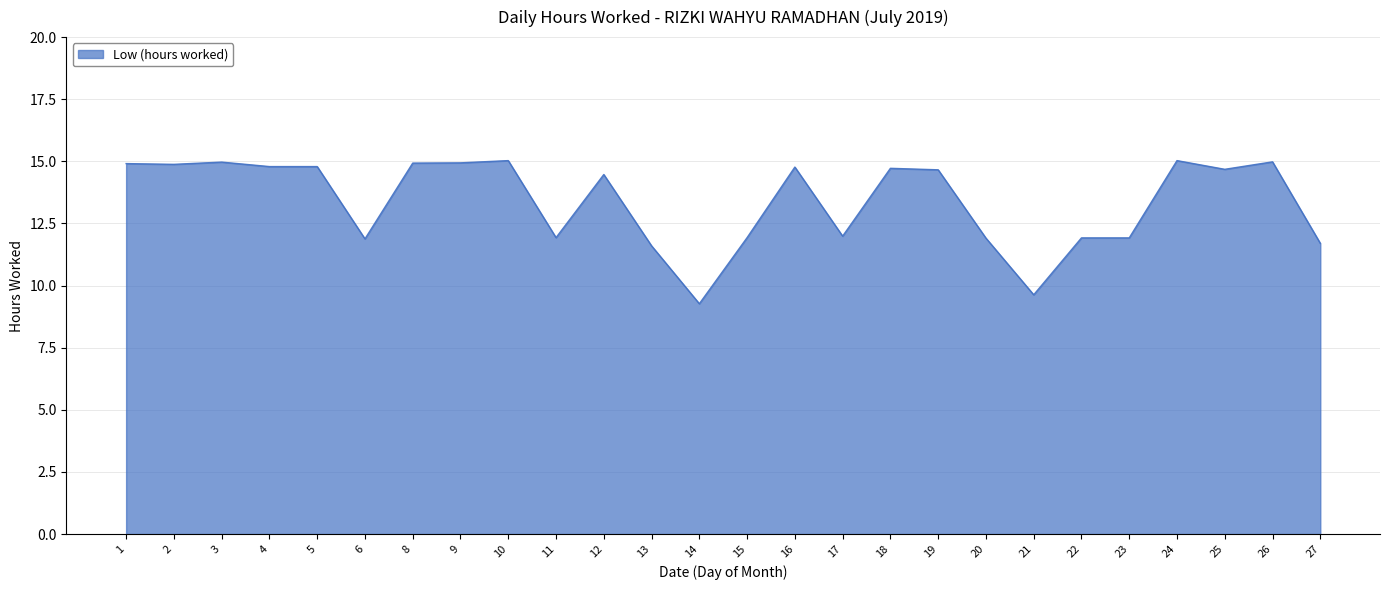

What is the difference between the maximum and minimum values?

5.8